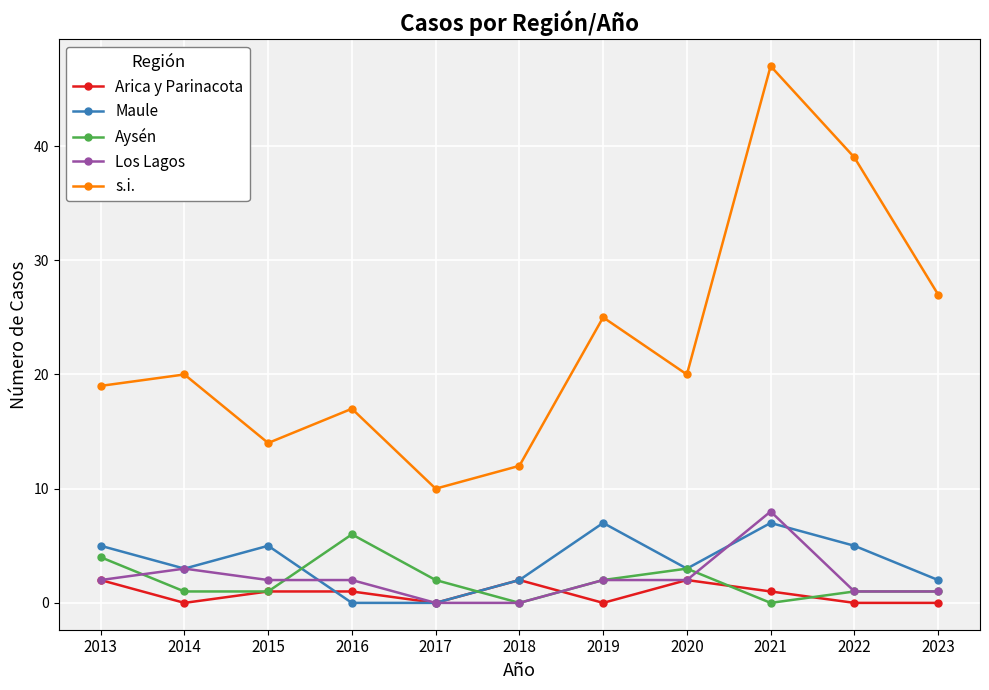

What value does the Los Lagos series have at 2019?

2